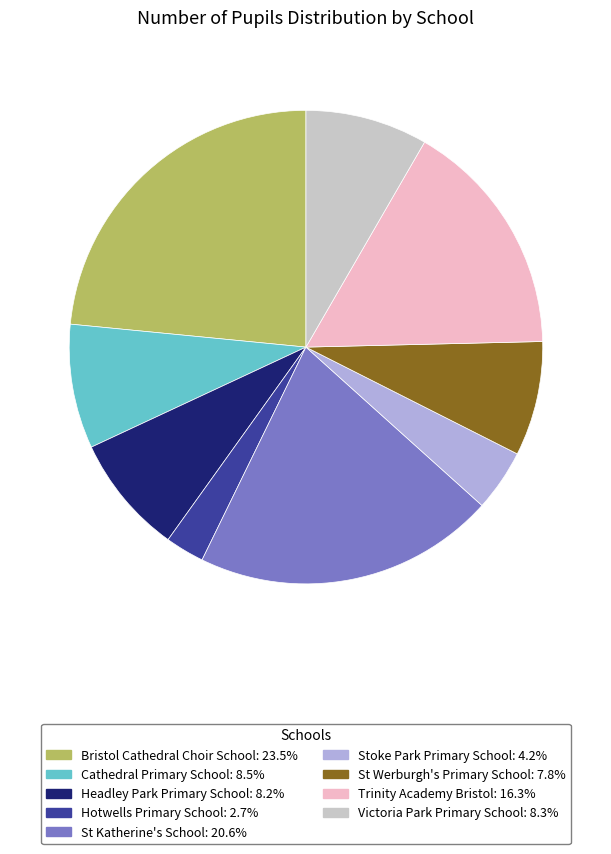

Does Bristol Cathedral Choir School: 23.5% represent more than half of the total?

No